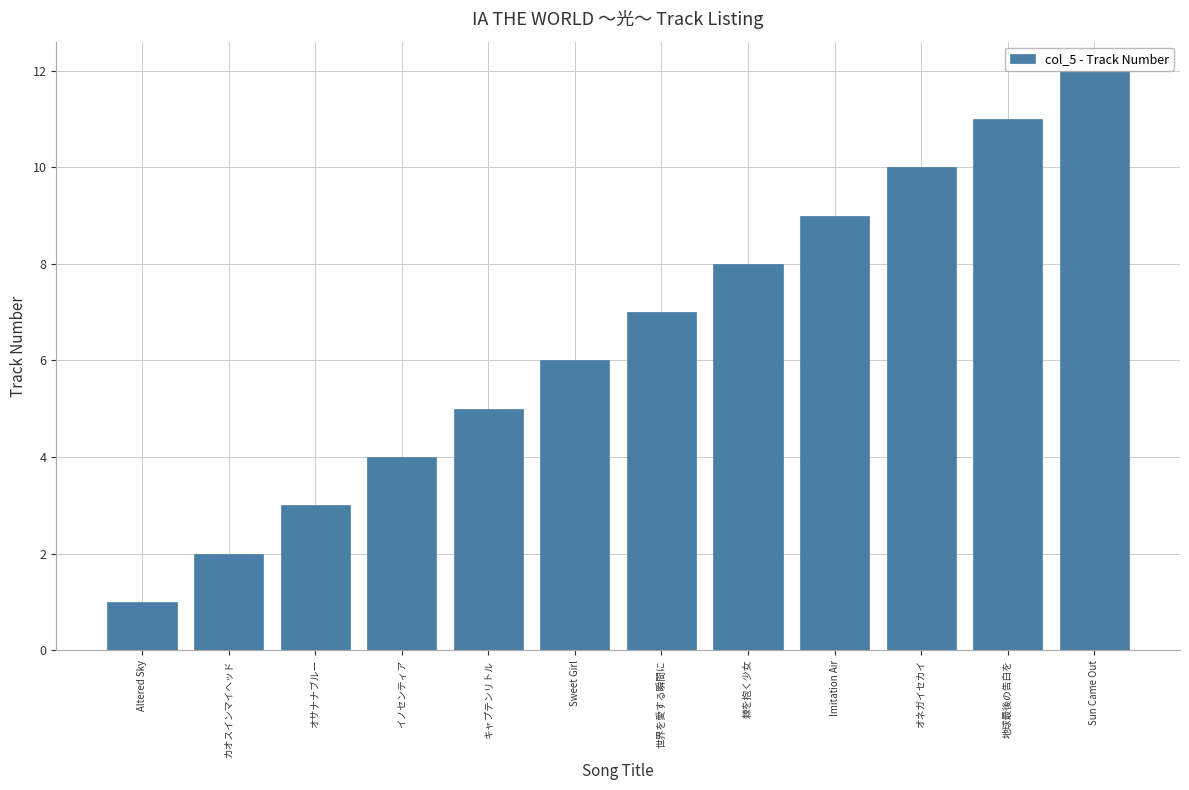

True or false: the data shows 6 at イノセンティア.

False